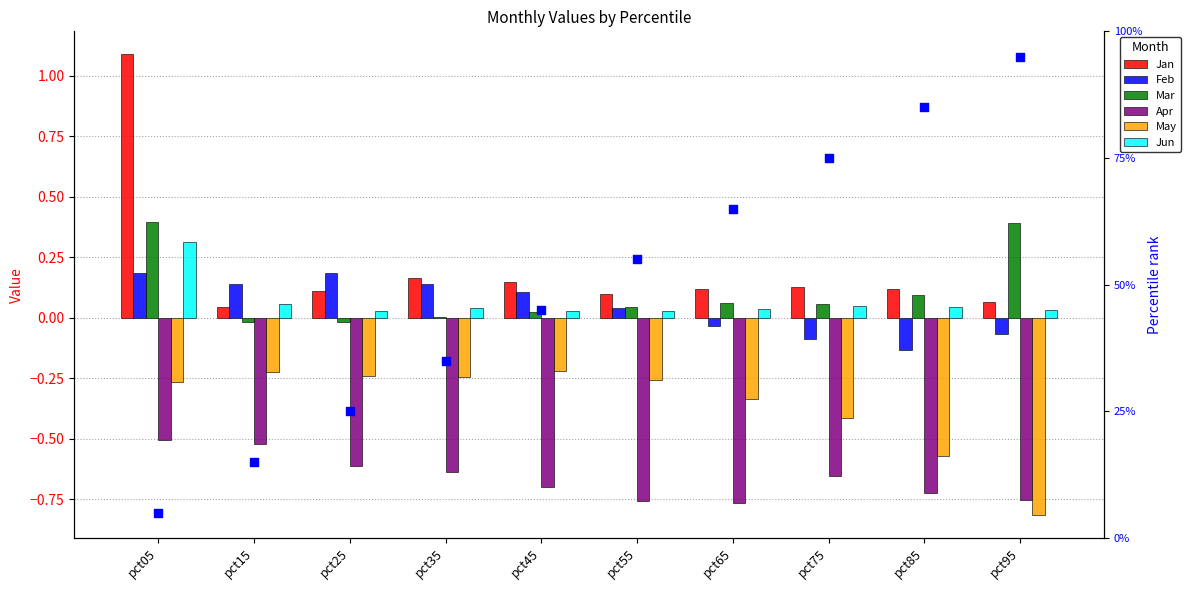

Which series has the largest total across all categories?

Jan